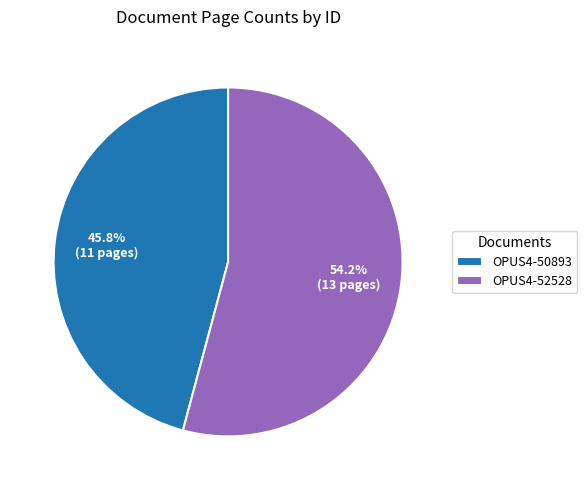

Which has a higher value, OPUS4-52528 or OPUS4-50893?

OPUS4-52528